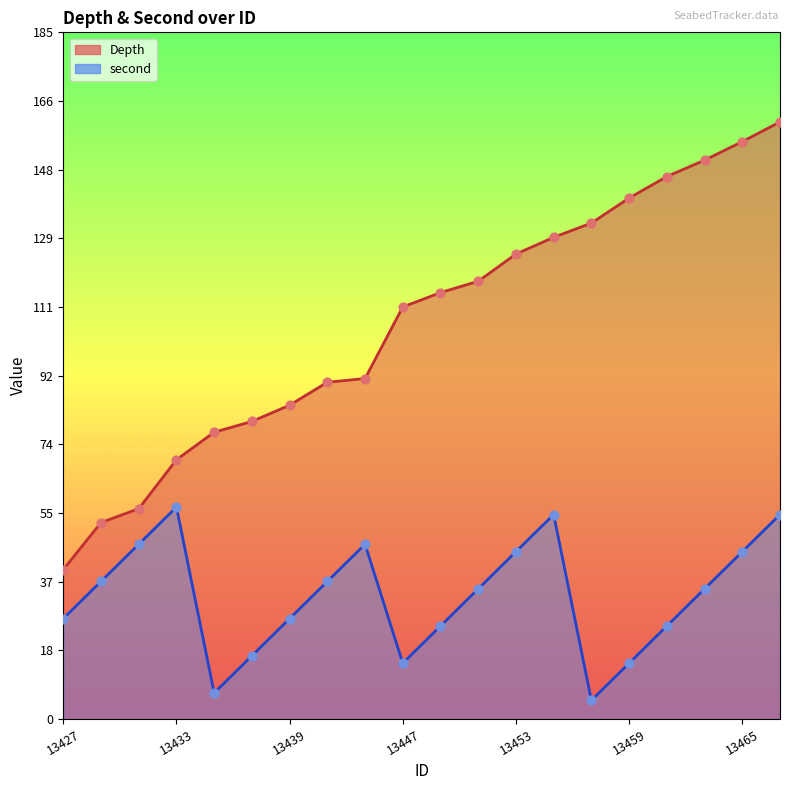

At which category is the sum across all series the highest?

13467